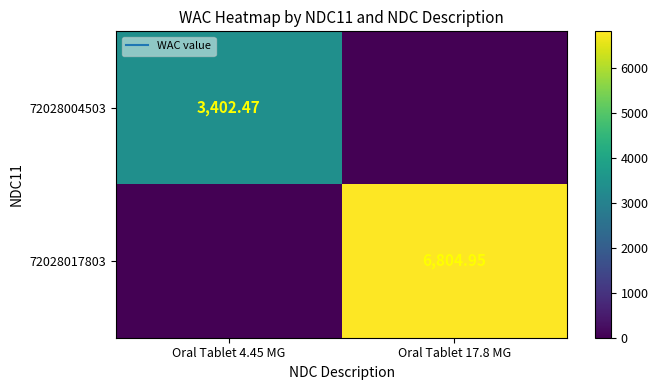

List the labels in order of 72028017803 value, smallest first.

Oral Tablet 4.45 MG, Oral Tablet 17.8 MG